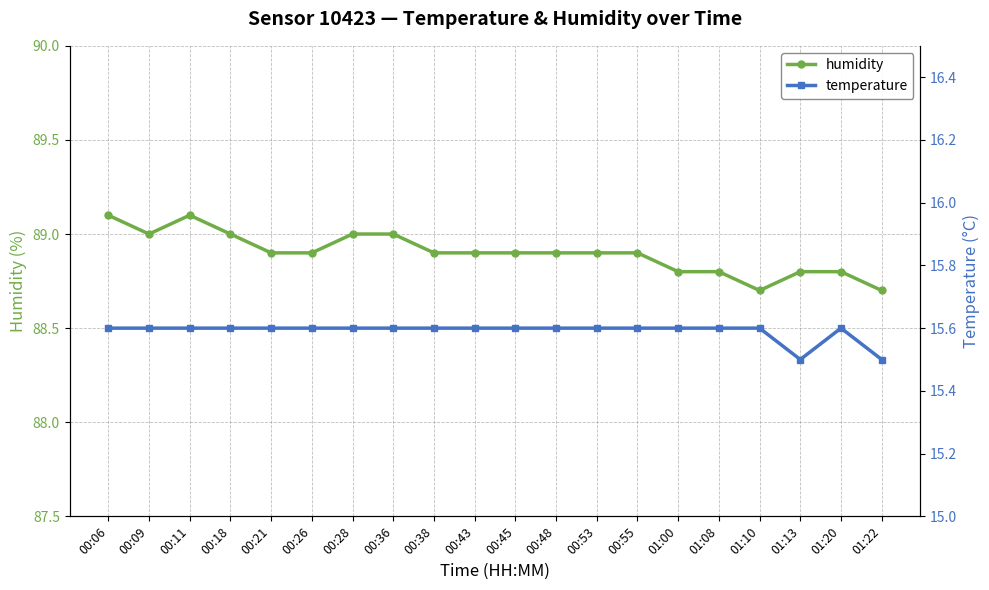

The humidity series shows 88.9 at 00:21. True or false?

True